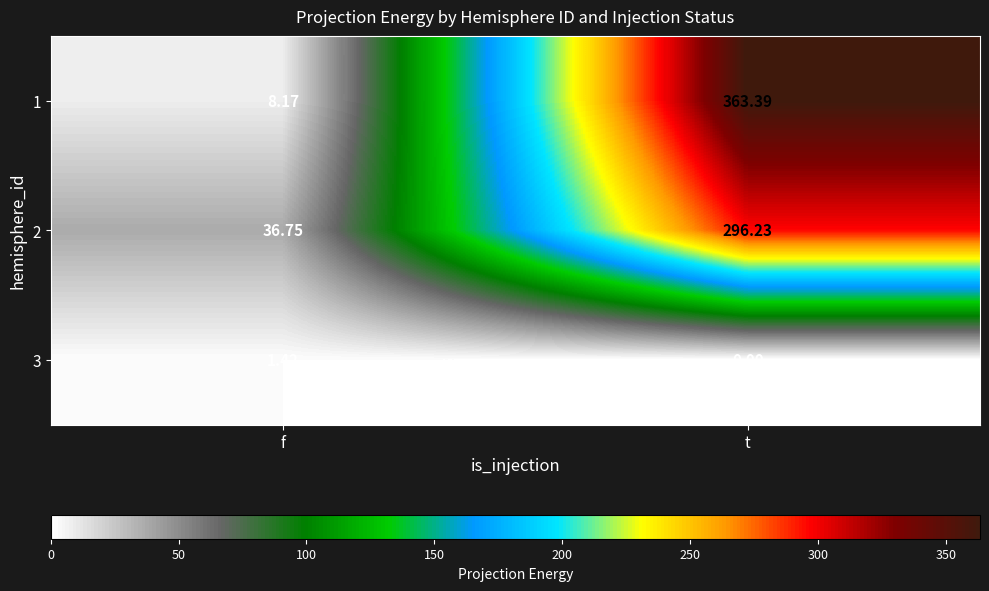

Is the value of 2 at t greater than the value of 1 at t?

No